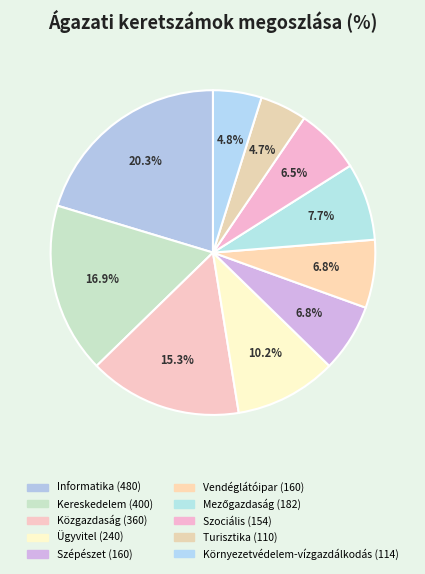

Does Vendéglátóipar represent more than half of the total?

No